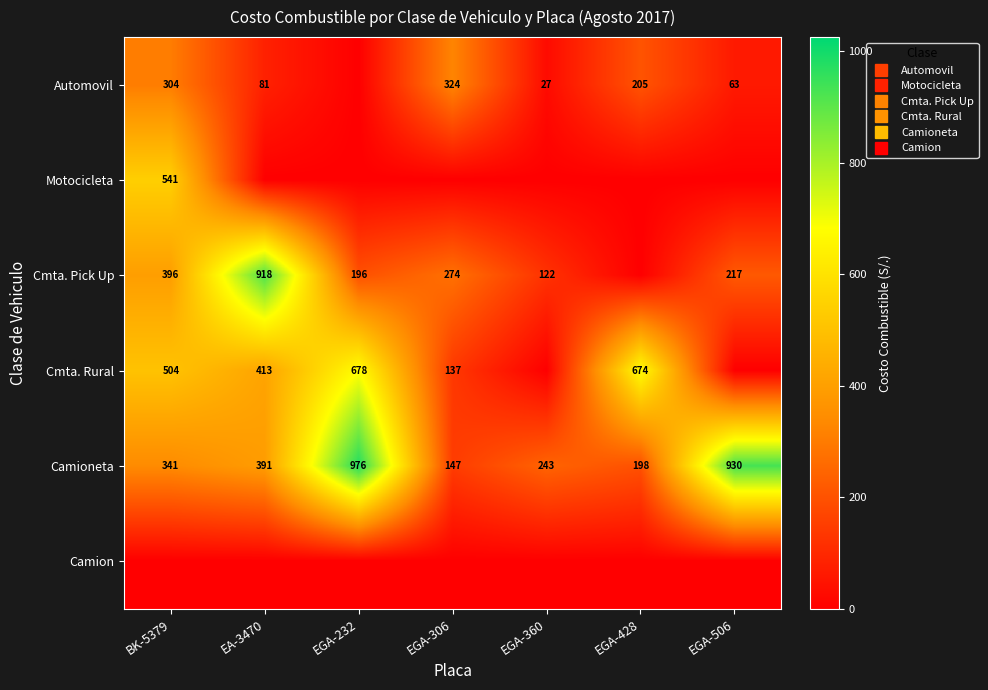

What is the total value across all series at EGA-428?

1075.9